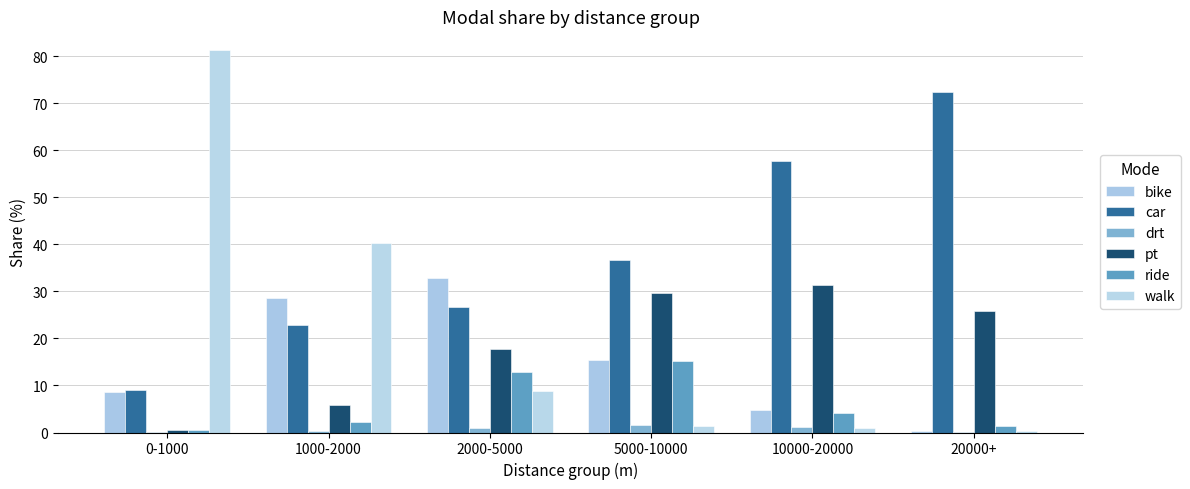

How many values in the walk series exceed 8?

3